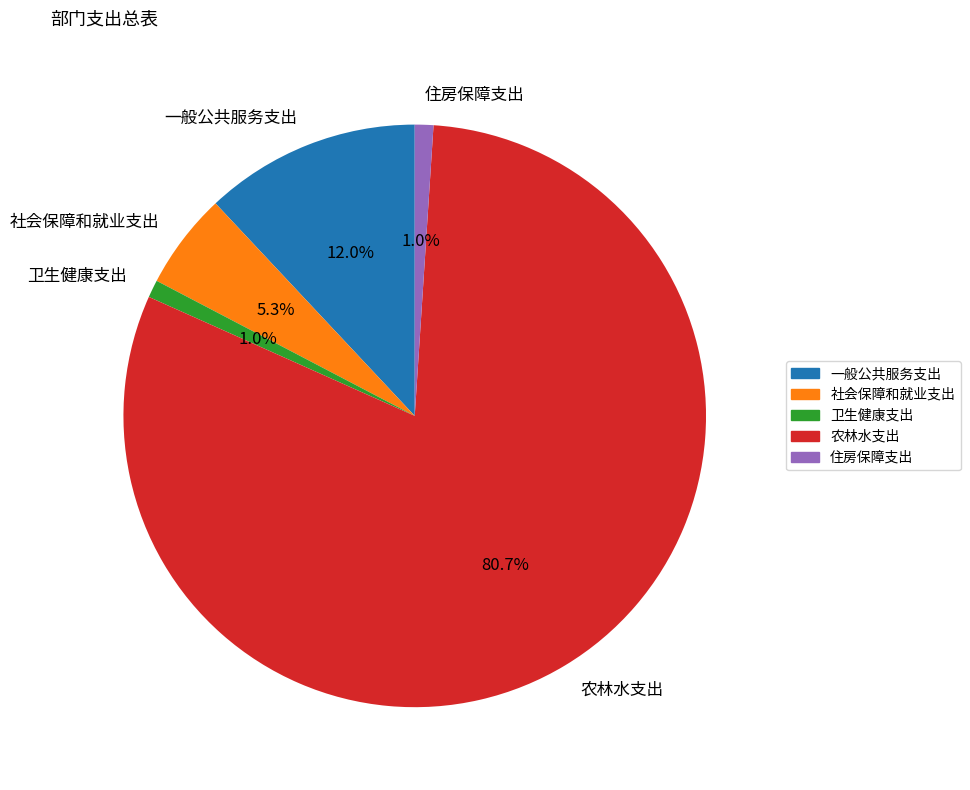

Which has a higher value, 住房保障支出 or 农林水支出?

农林水支出